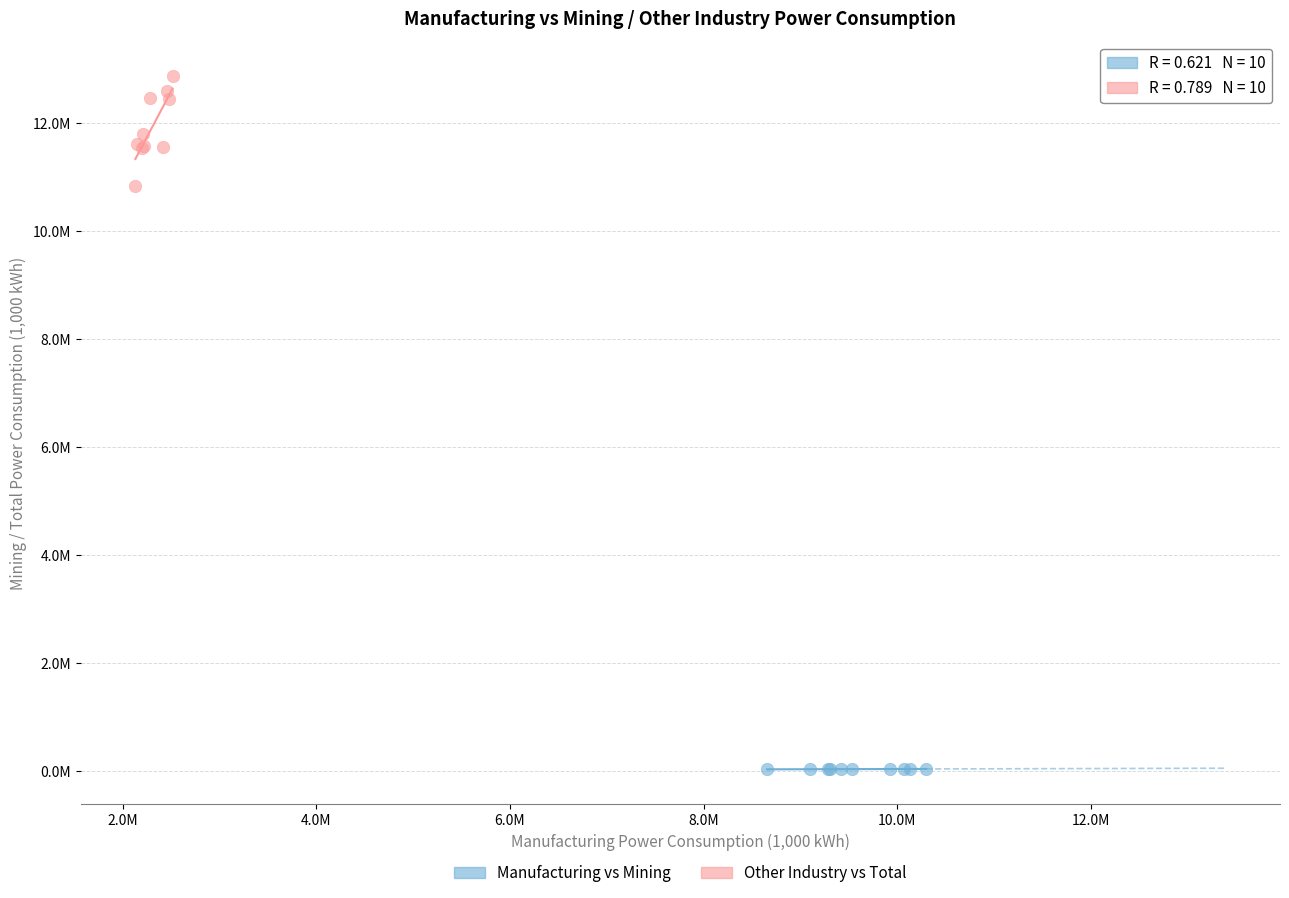

Which series reaches the maximum Y coordinate?

Other Industry vs Total